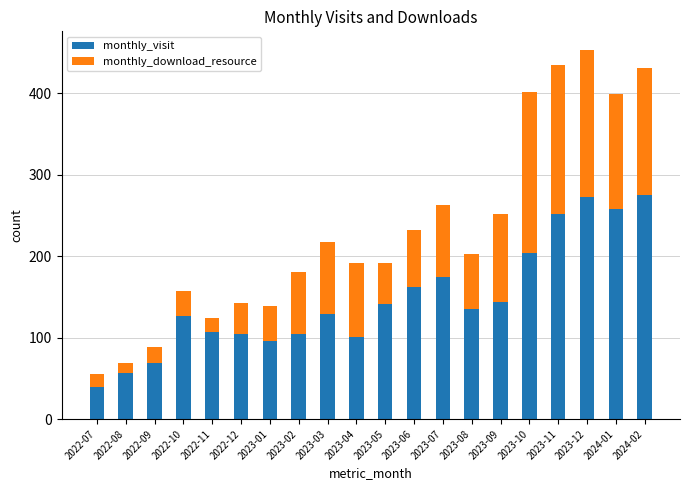

What is the total value across all series at 2024-01?

399